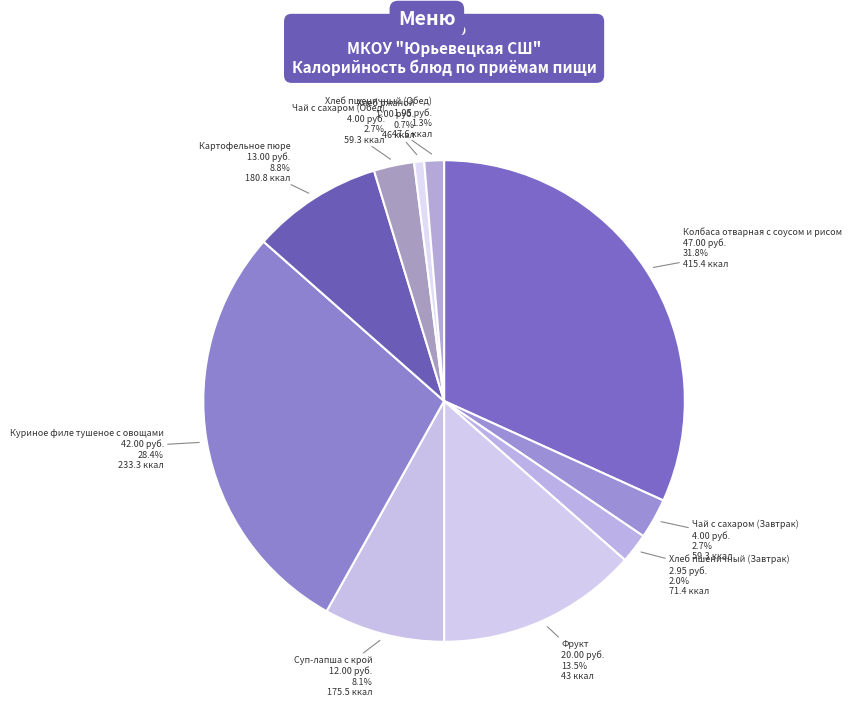

Is there a majority slice in this chart?

No